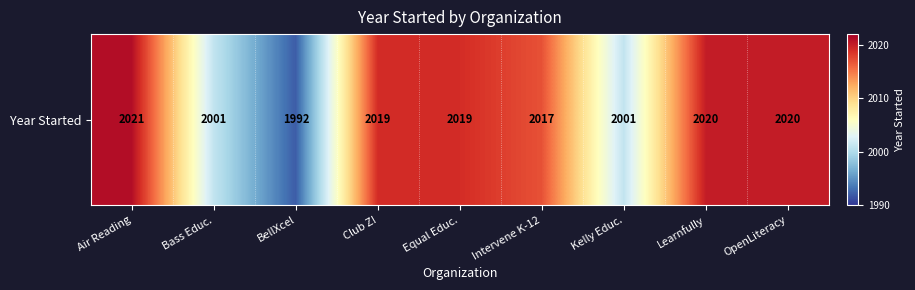

What is the change in value from Air Reading to Intervene K-12?

-4